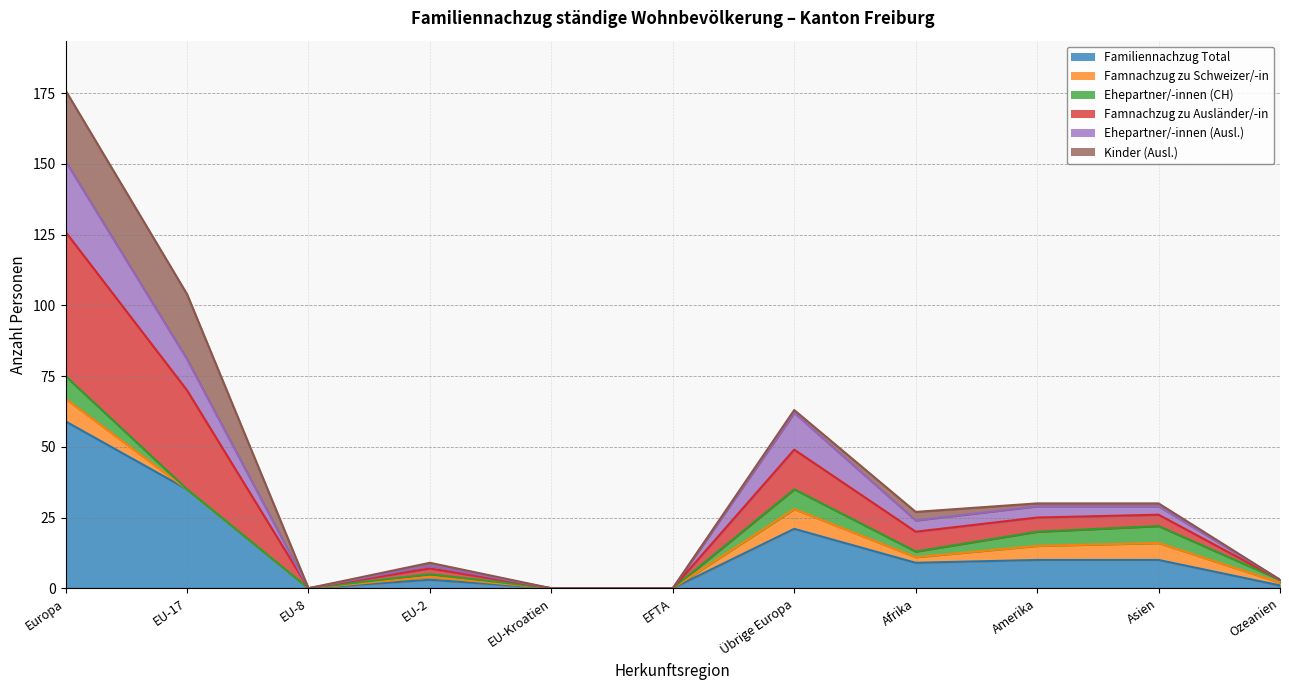

What is the maximum value shown in the chart?

176